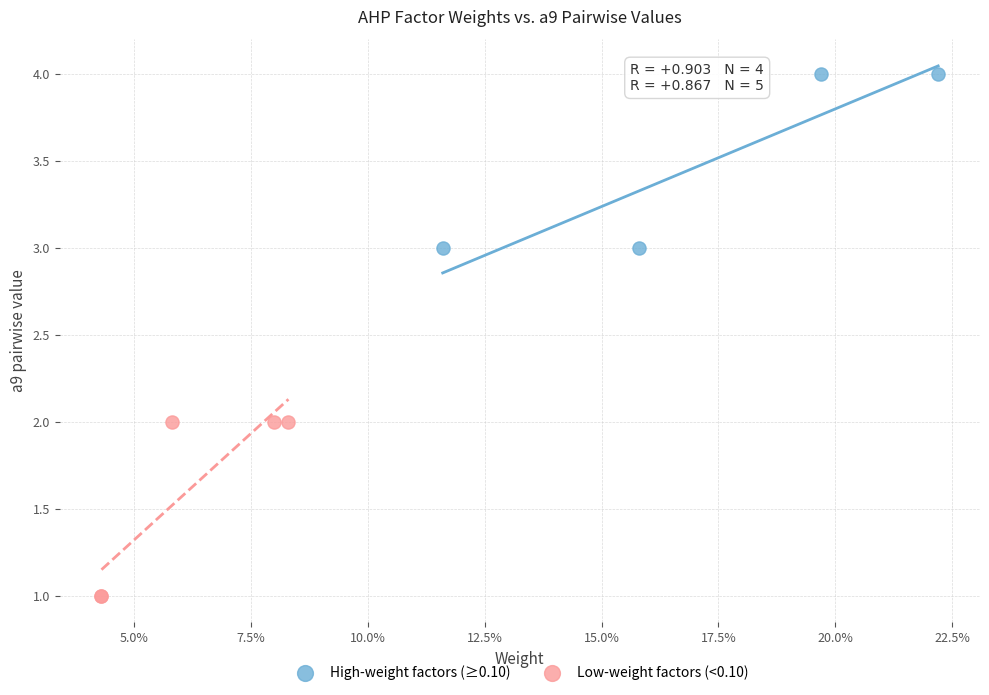

Which series contains the highest Y value?

High-weight factors (≥0.10)